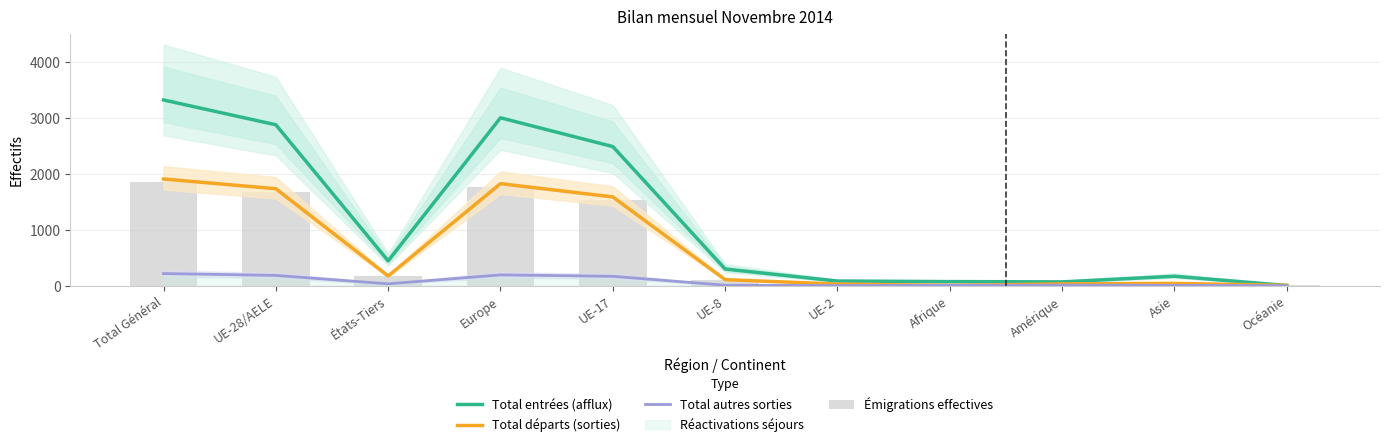

How many groups of bars are there?

11